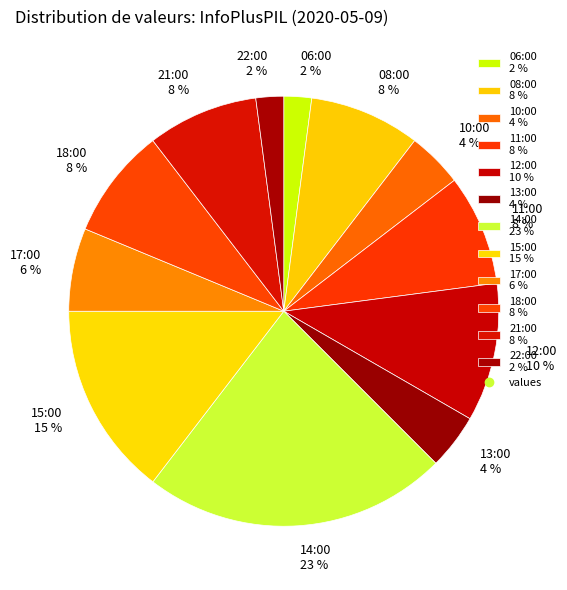

Combined, do 12:00 10 % and 22:00 2 % account for over 50%?

No